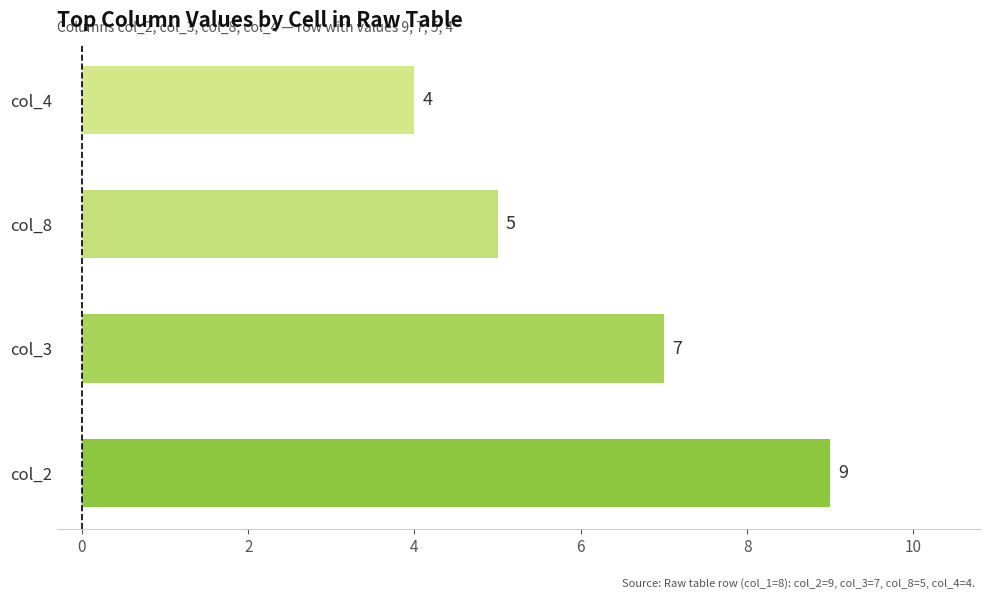

What is the change in value from col_3 to col_4?

-3